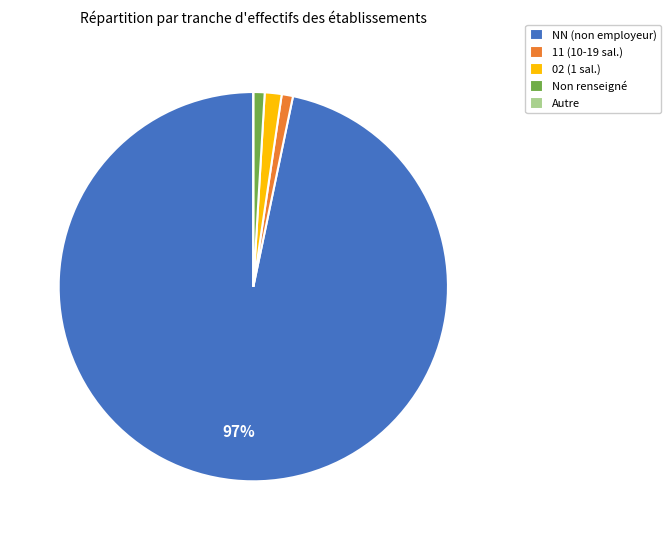

To the nearest percent, what portion does Non renseigné represent?

1%